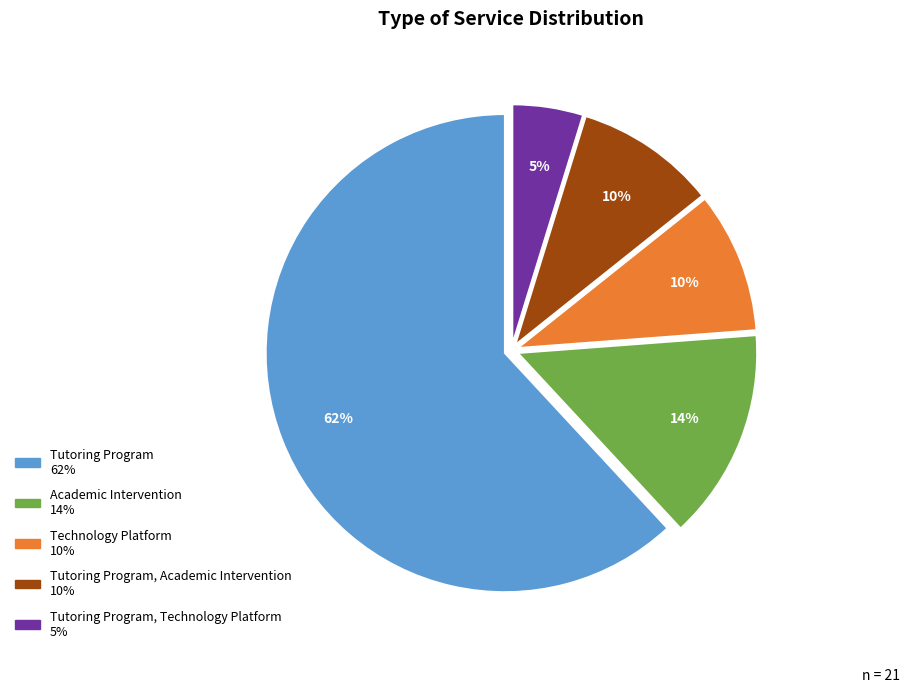

Is there a majority slice in this chart?

Yes